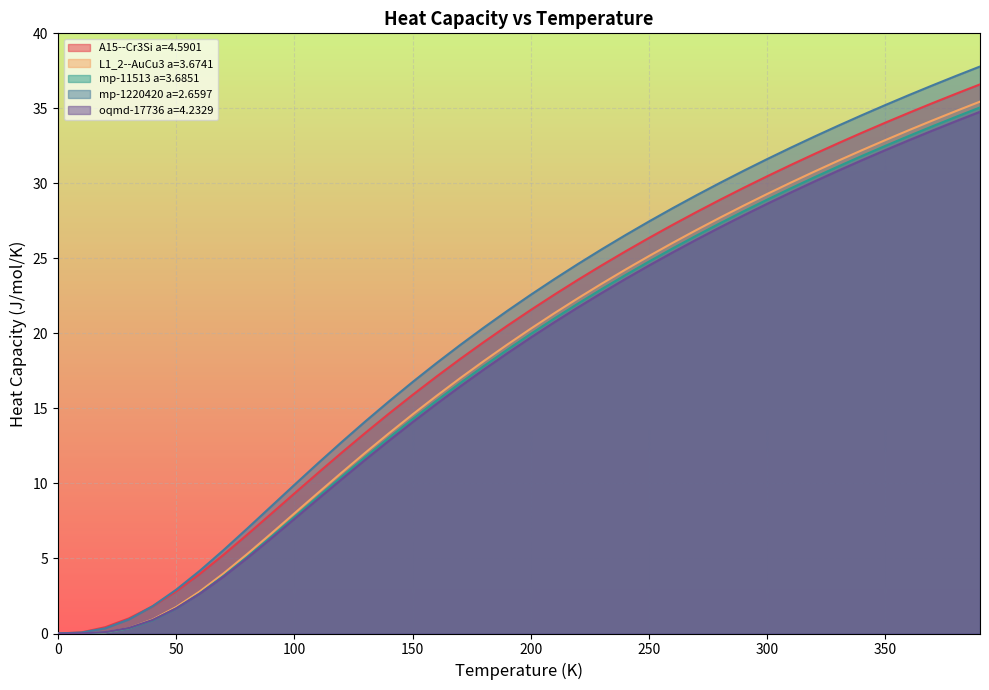

True or false: oqmd-17736 a=4.2329 and A15--Cr3Si a=4.5901 intersect in this chart.

False